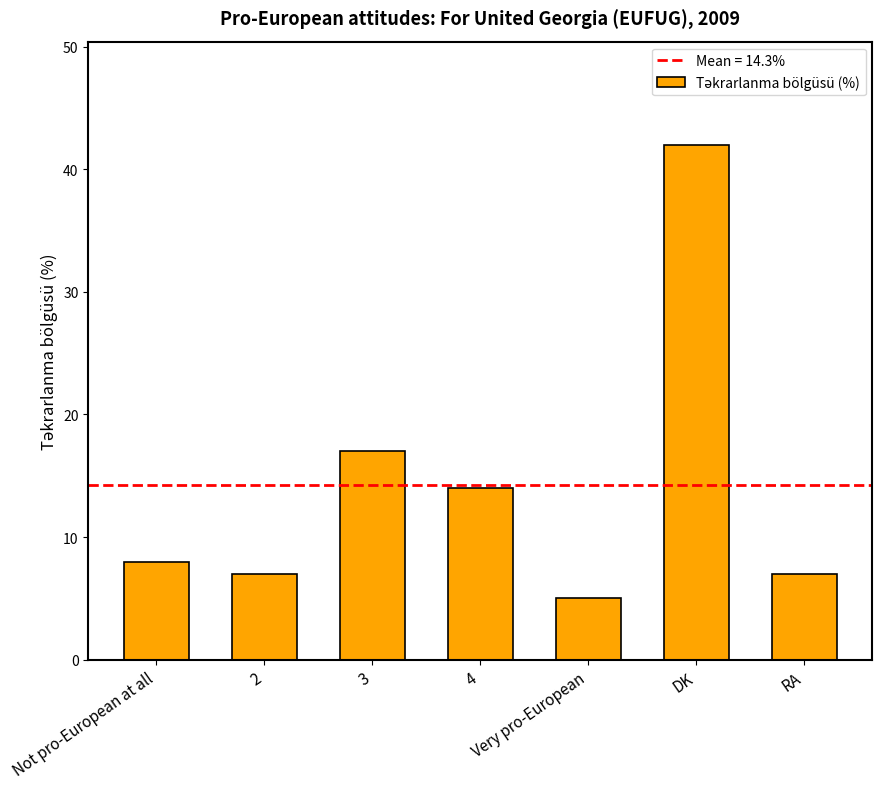

What is the difference between the maximum and second lowest values?

35